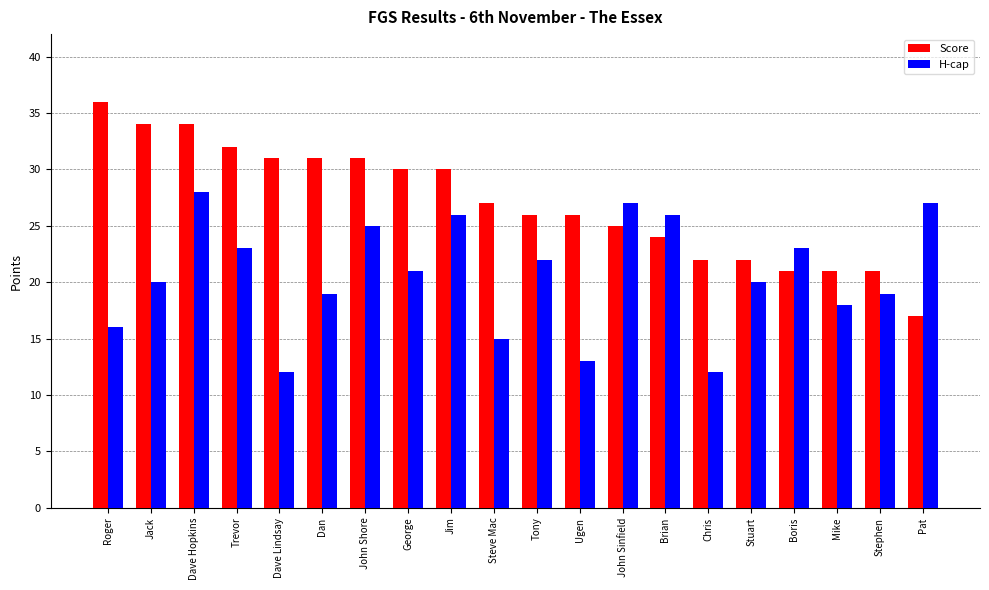

What is the average value of the H-cap series?

21